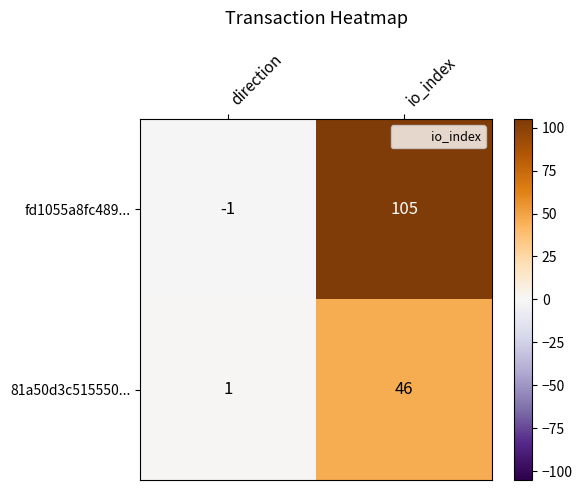

Reading left to right, list all the values displayed in this chart.

fd1055a8fc489...: direction=-1	io_index=105
81a50d3c515550...: direction=1	io_index=46